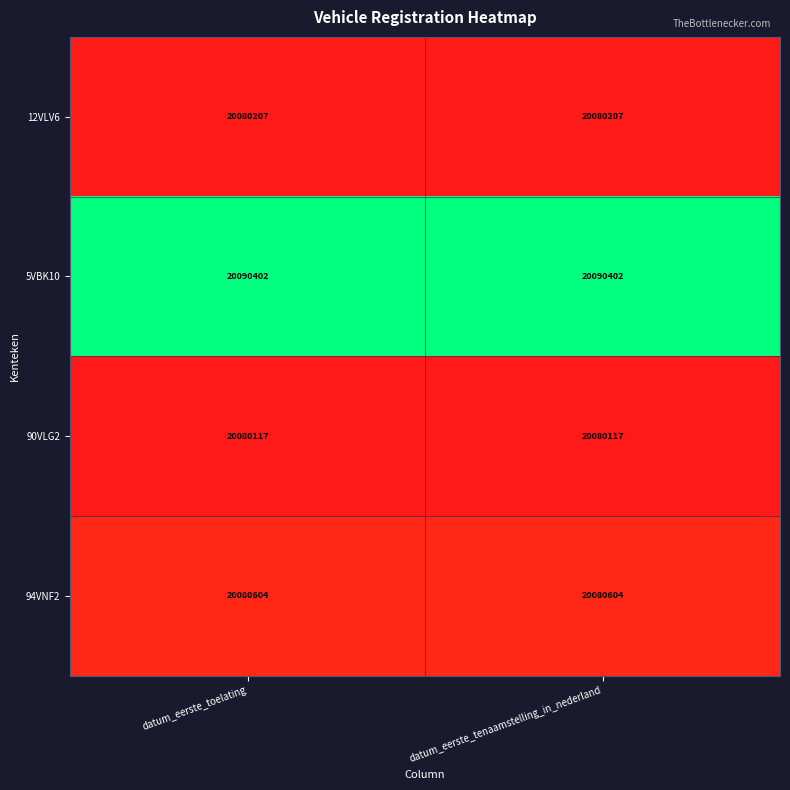

What is the greatest value displayed?

20090402